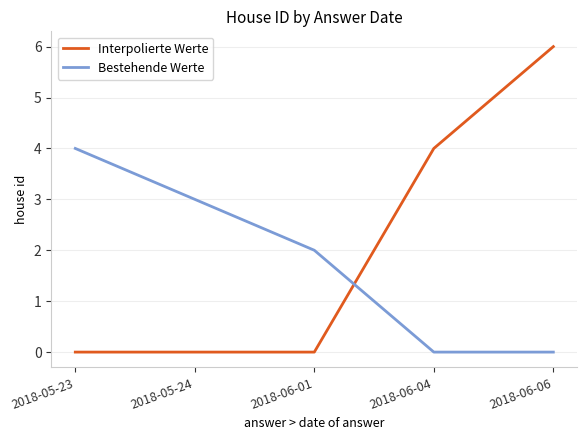

After their last crossing, which series has the higher values: Bestehende Werte or Interpolierte Werte?

Interpolierte Werte